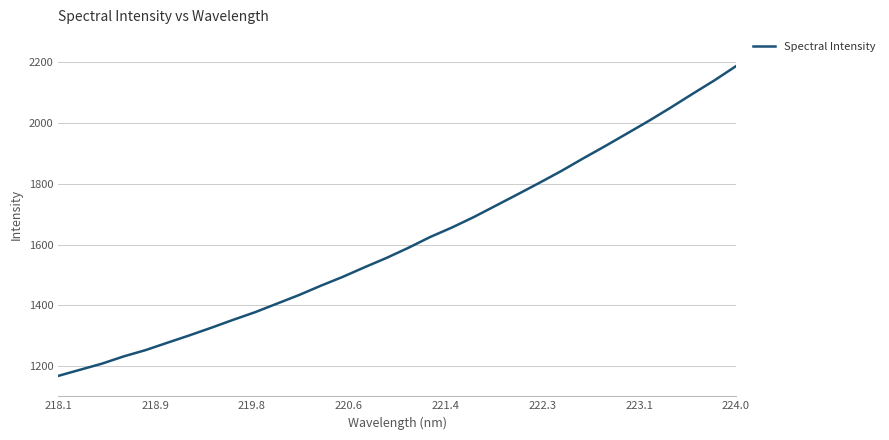

What is the minimum value shown in the chart?

1167.2